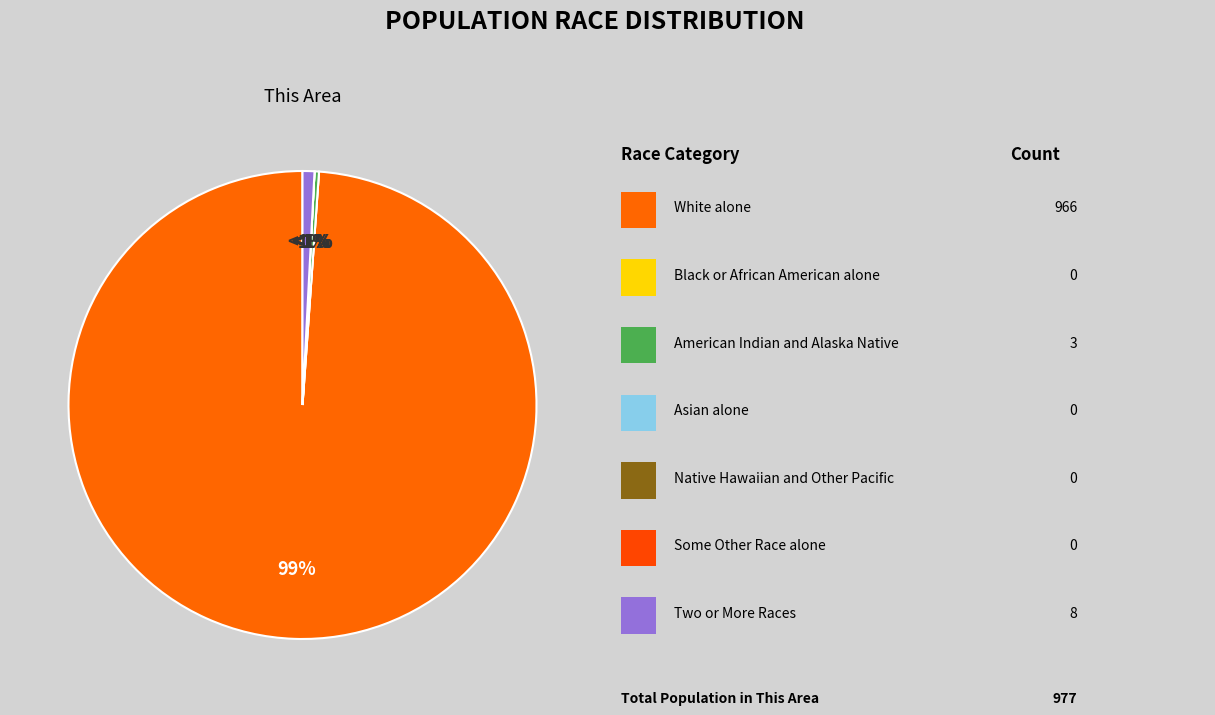

Which slice is the smallest?

Black or African American alone